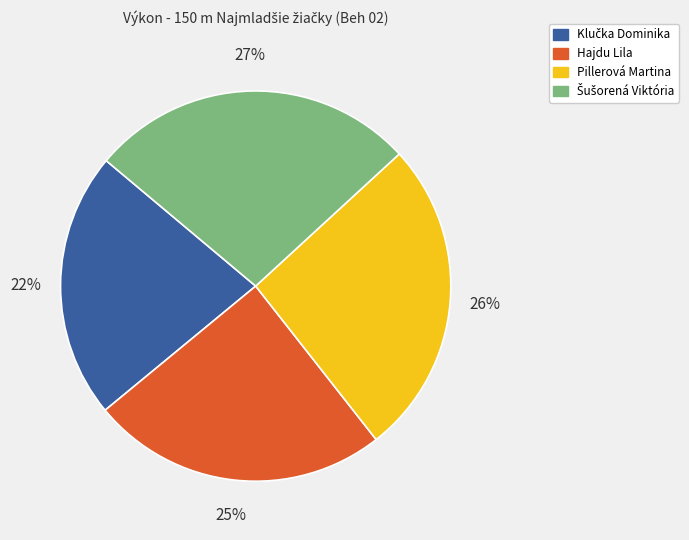

Which has a higher value, Hajdu Lila or Pillerová Martina?

Pillerová Martina